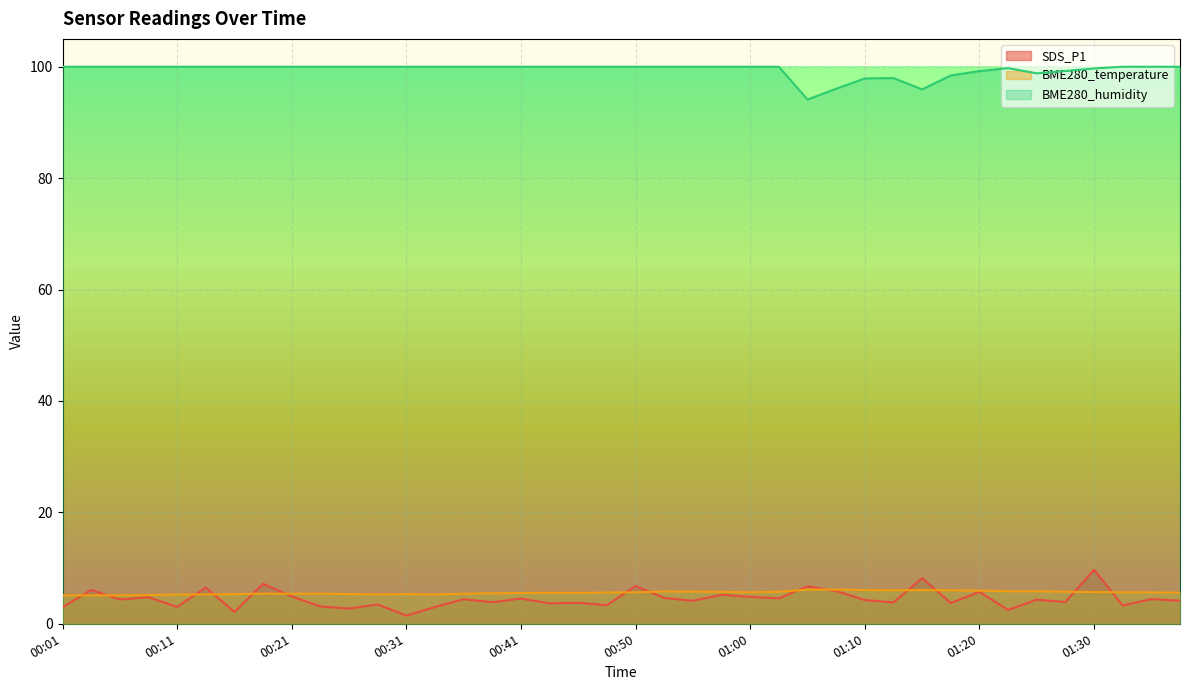

What is the average value of the BME280_temperature series?

5.6